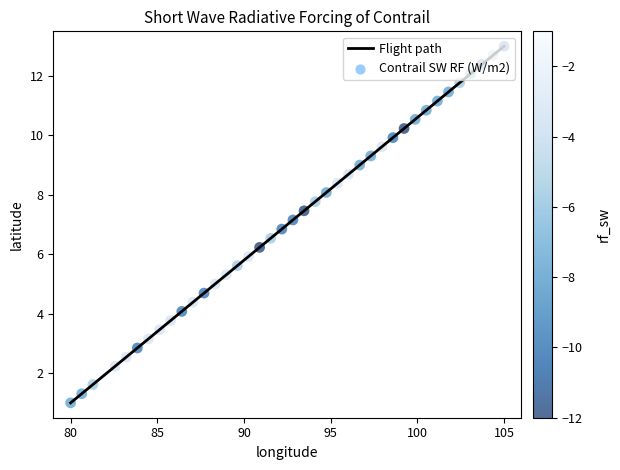

What is the minimum value shown in the chart?

1.0